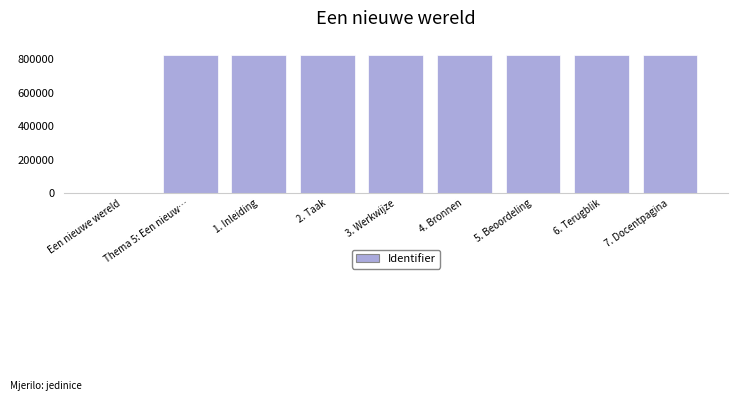

What is the greatest value displayed?

827604